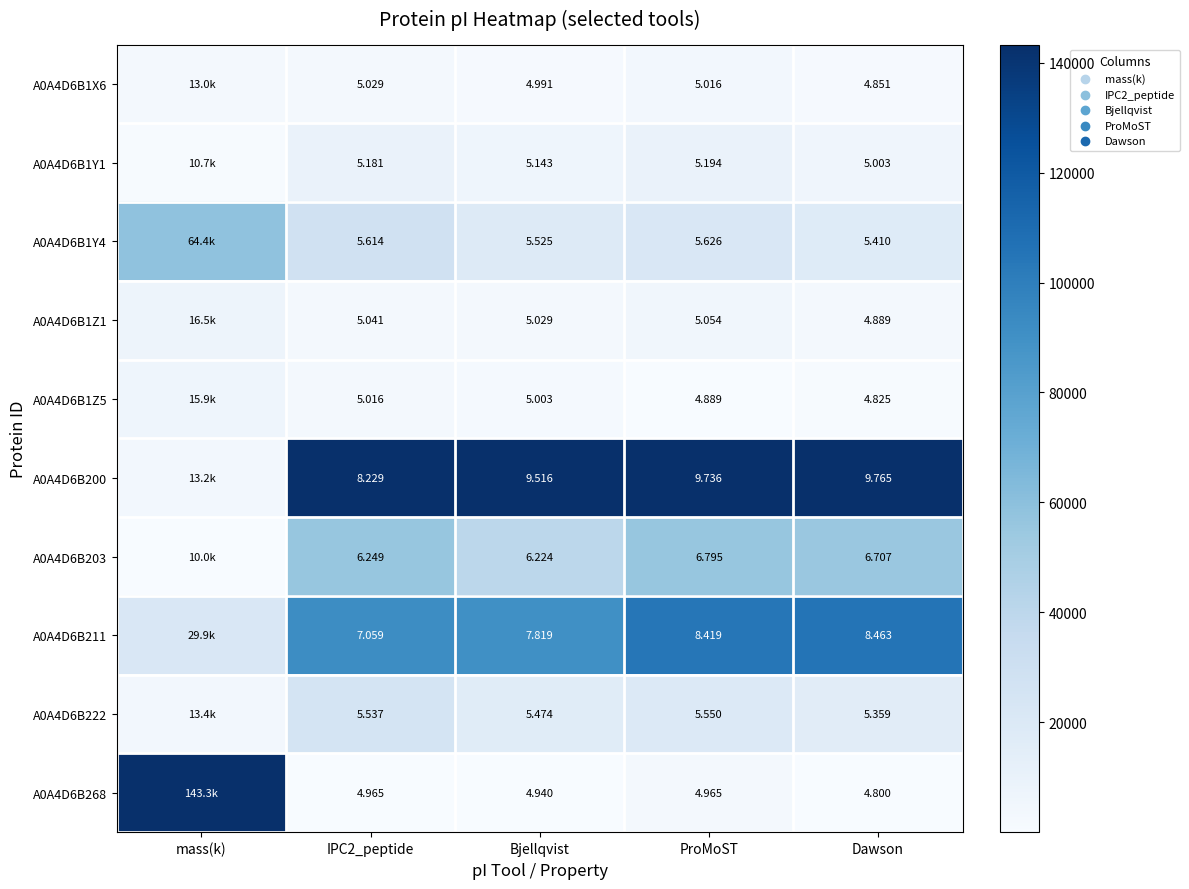

Is the value of A0A4D6B200 at Bjellqvist greater than the value of A0A4D6B1Y4 at ProMoST?

Yes